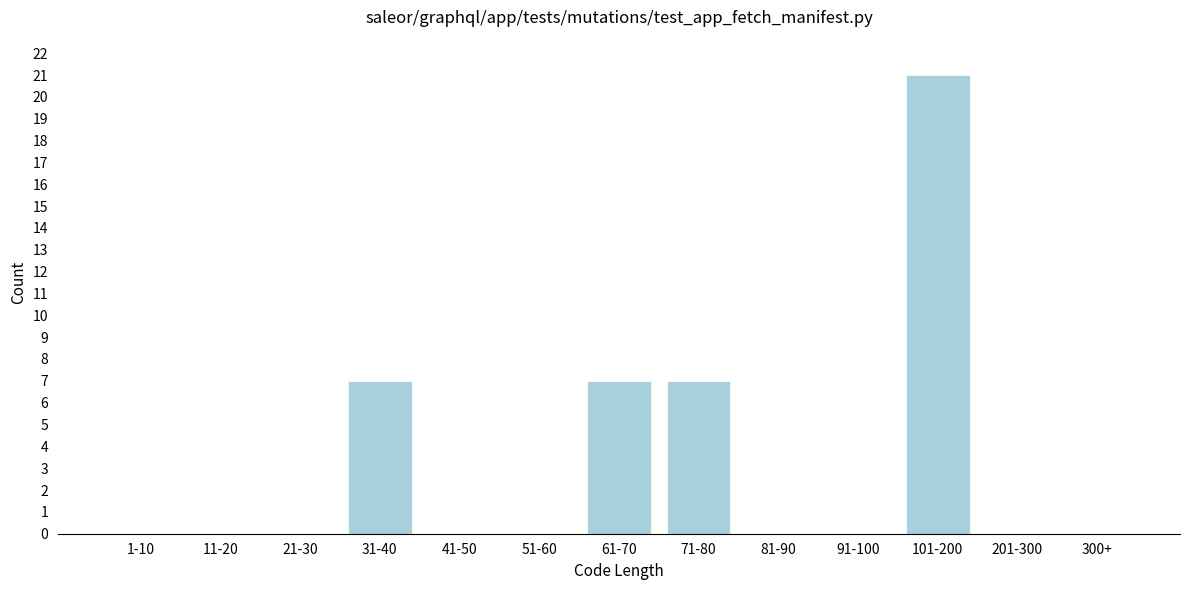

Reading right to left, what are all the values shown in this chart?

300+=0	201-300=0	101-200=21	91-100=0	81-90=0	71-80=7	61-70=7	51-60=0	41-50=0	31-40=7	21-30=0	11-20=0	1-10=0